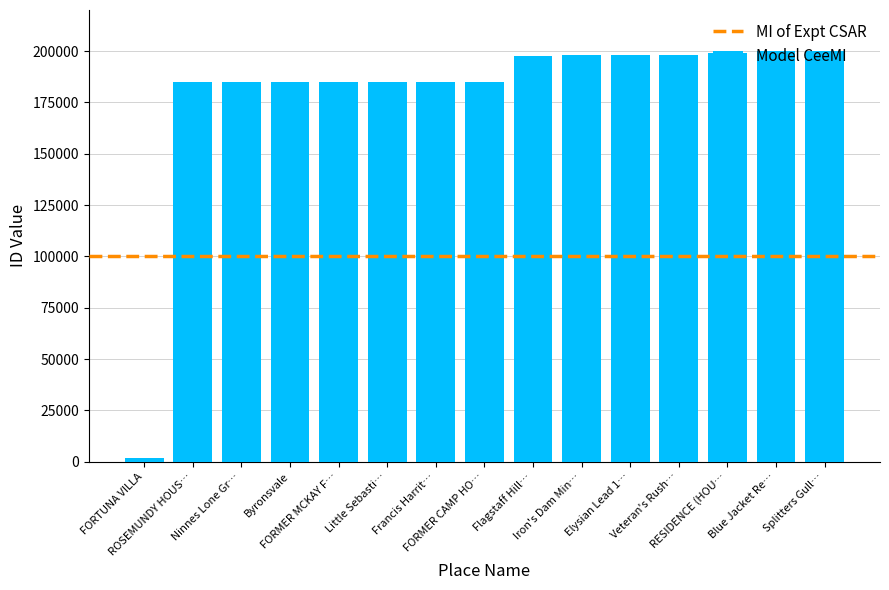

What is the sum of all values?

2687174